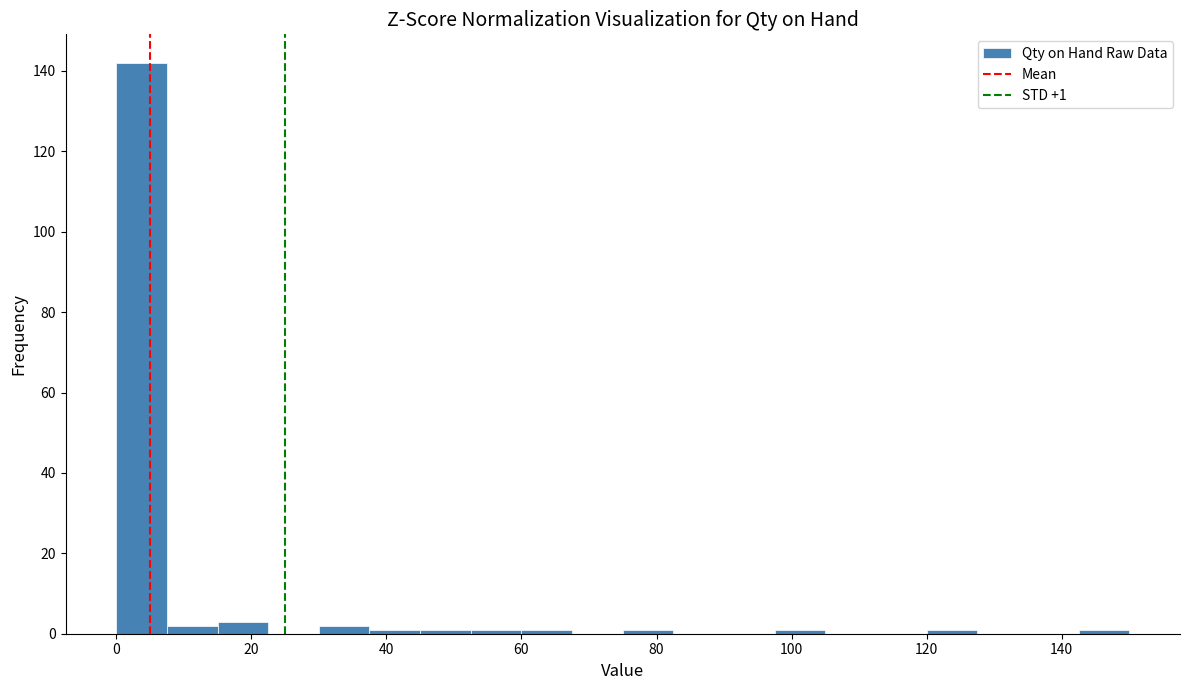

Around what value on the x-axis is the tallest bar? Give the approximate position of its centre, as read against the axis.

4